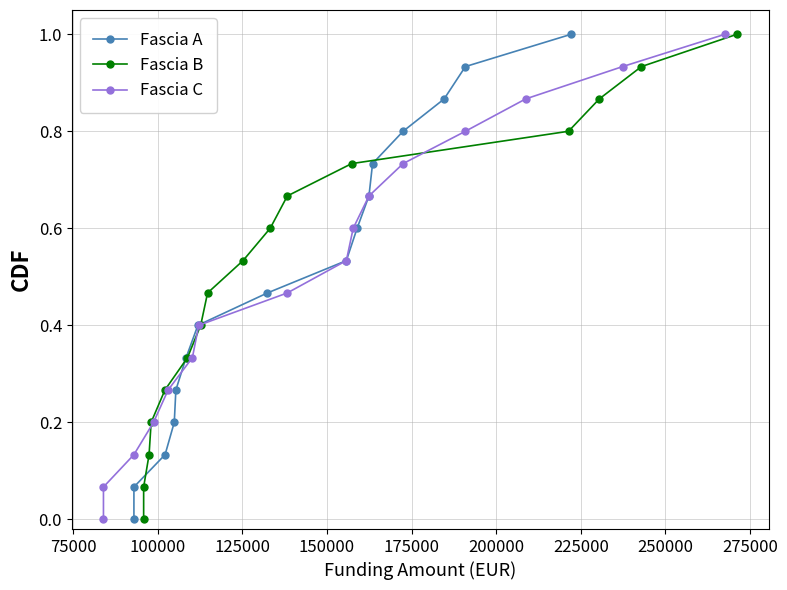

Count the number of categories in the chart.

16